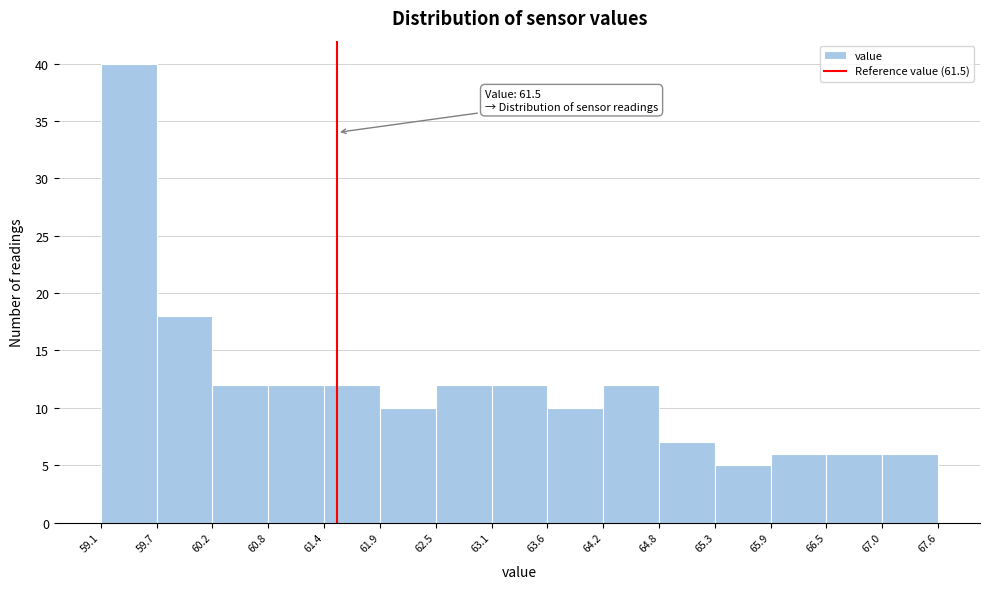

Which range on the x-axis has the tallest bar?

59.1 to 59.7